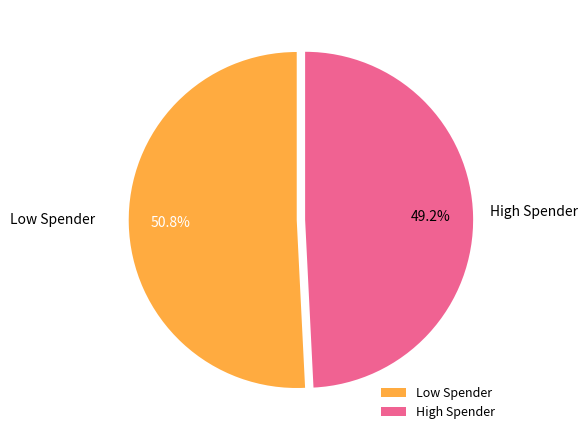

Does any single category account for the majority?

Yes